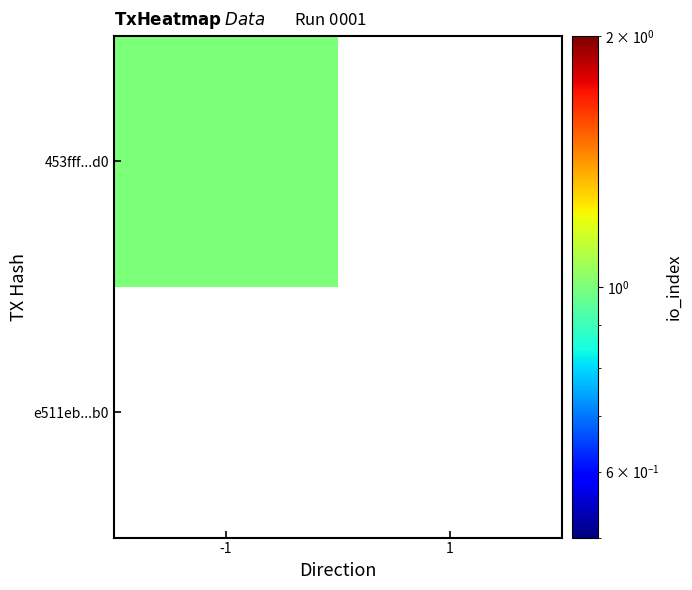

The value of 453fff685da9d9929406a9452dbad4af05db6d0 at direction is -1. True or false?

True